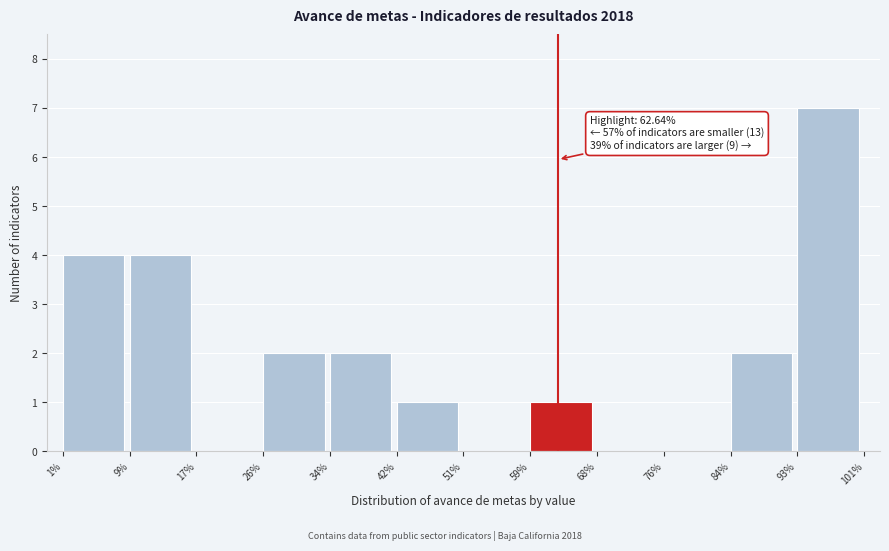

Which range on the x-axis has the tallest bar?

93% to 101%